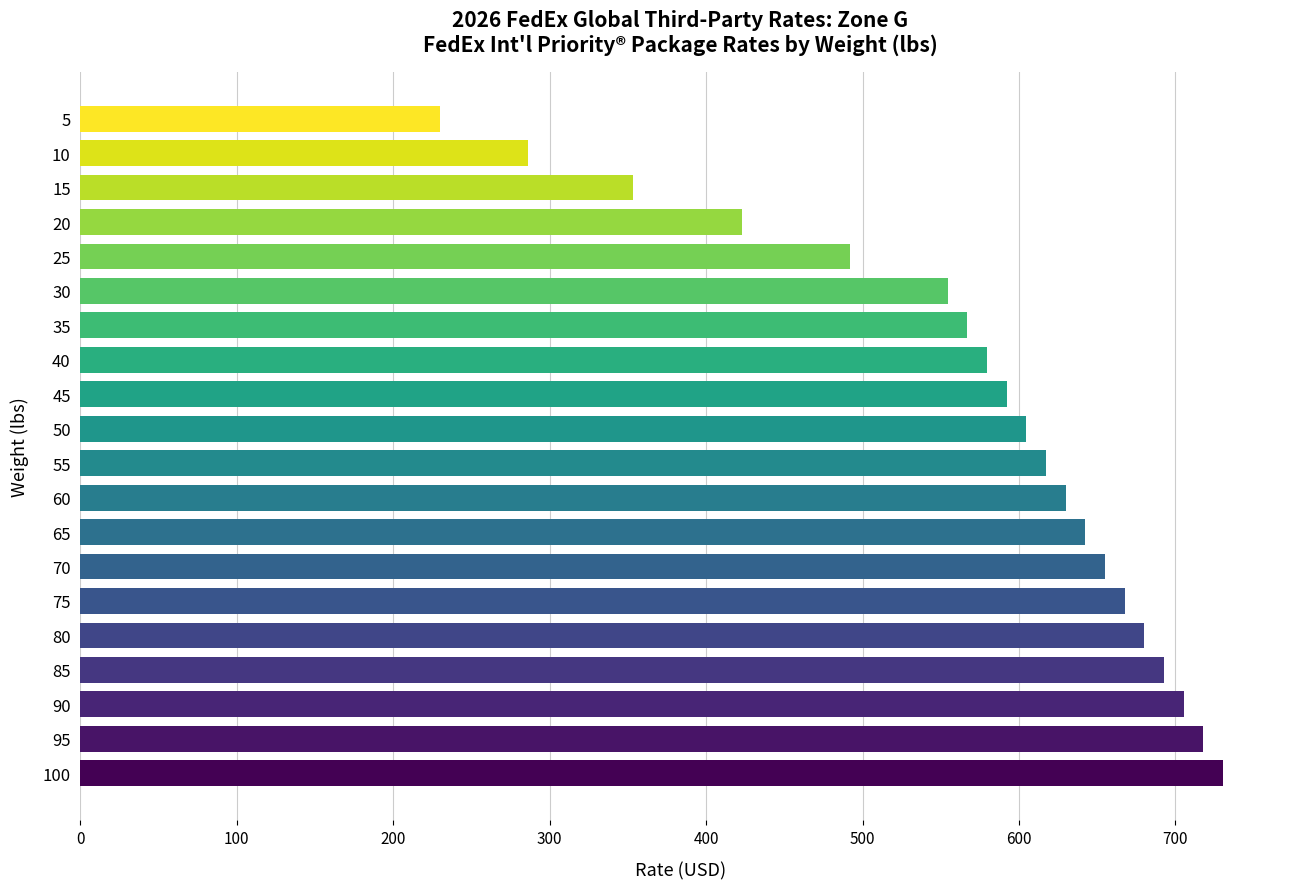

What is the maximum value shown in the chart?

730.4